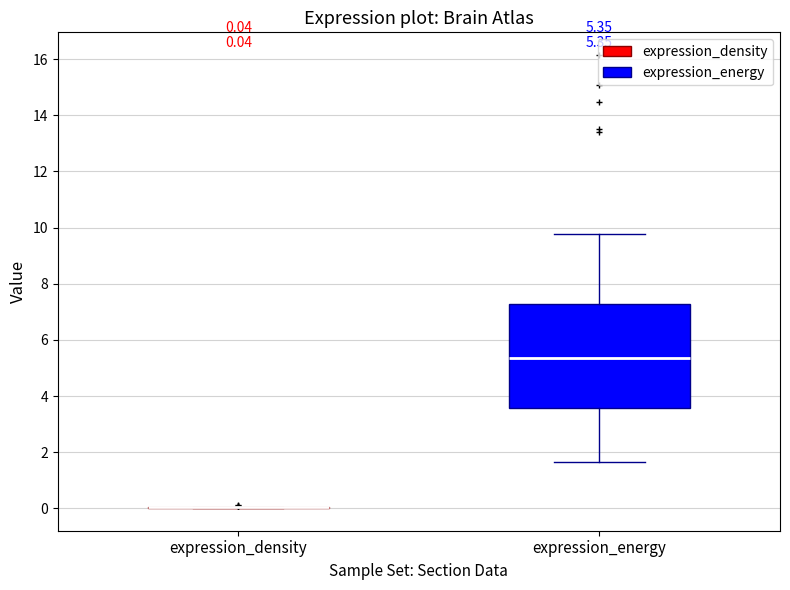

Which box is the tallest, from its lower edge to its upper edge?

expression_energy